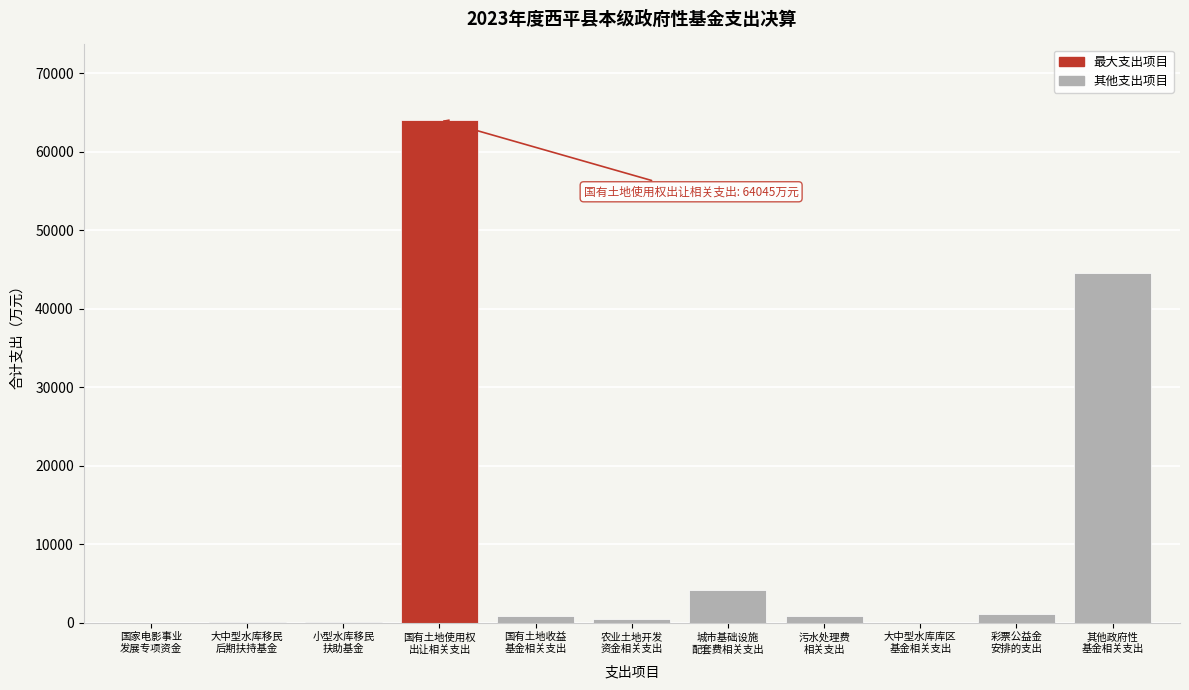

What is the sum of all values?

116019